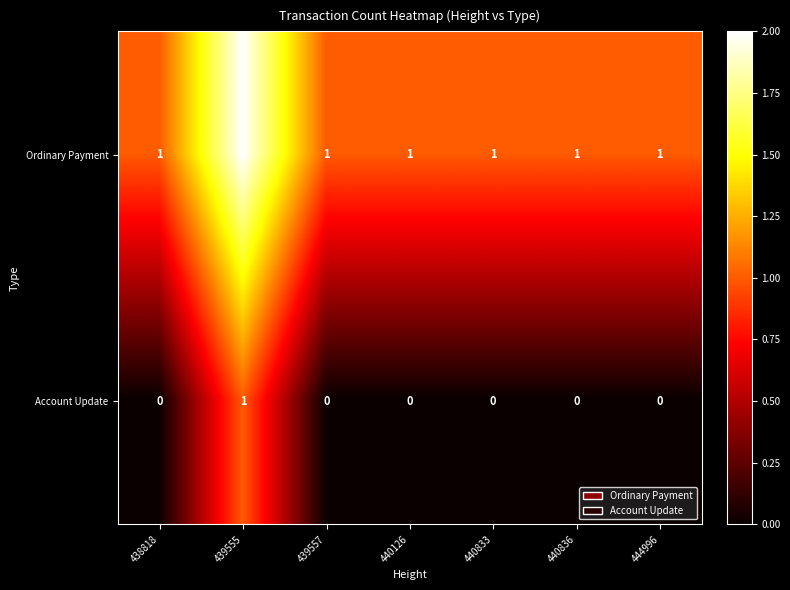

Which category has the highest value in the Account Update series?

439555